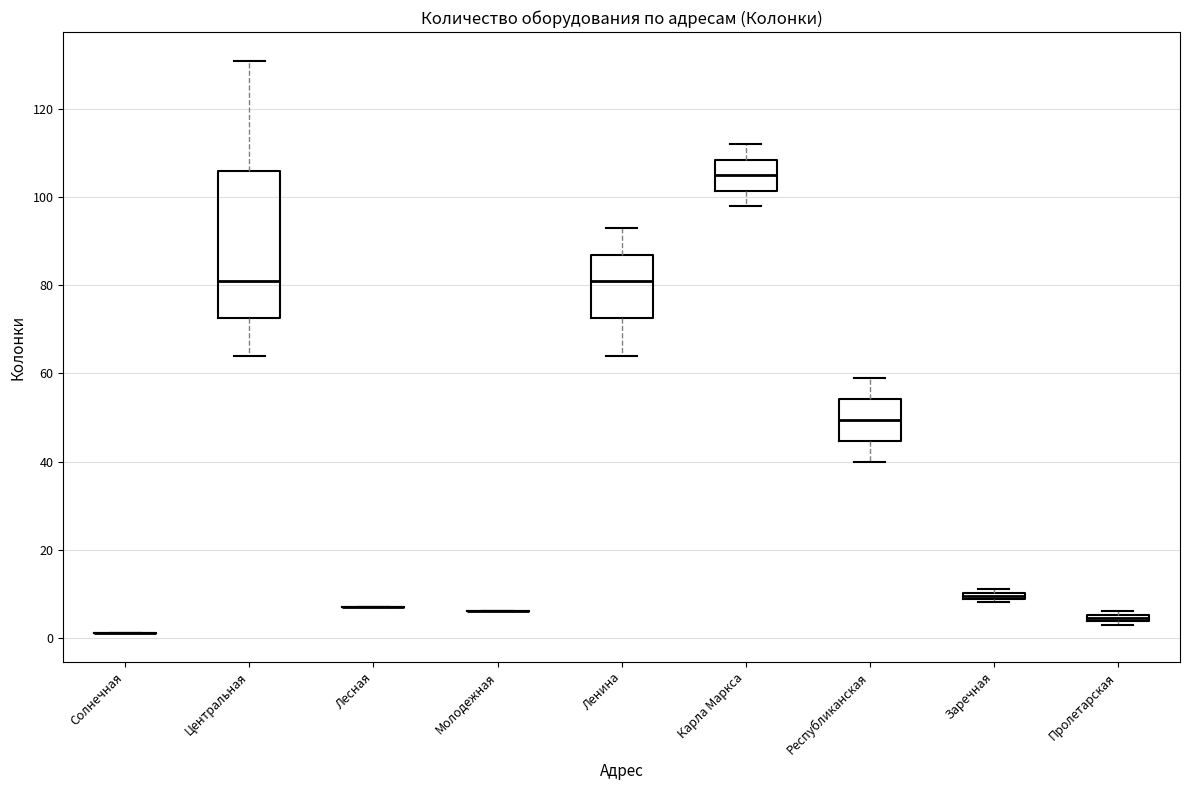

Comparing the boxes themselves (not the whiskers), which one is the tallest?

Центральная